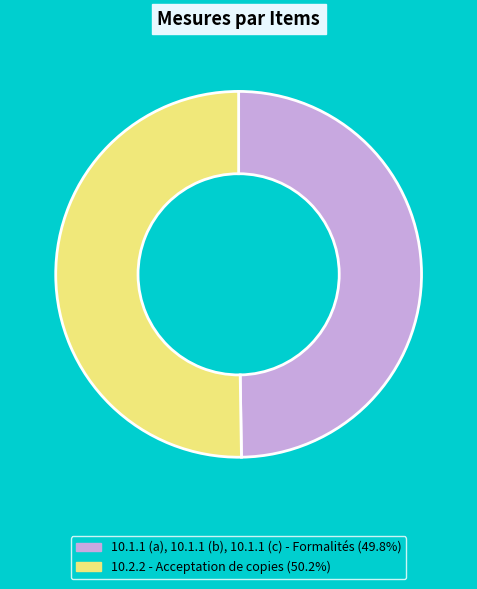

Count the number of slices in the pie.

2